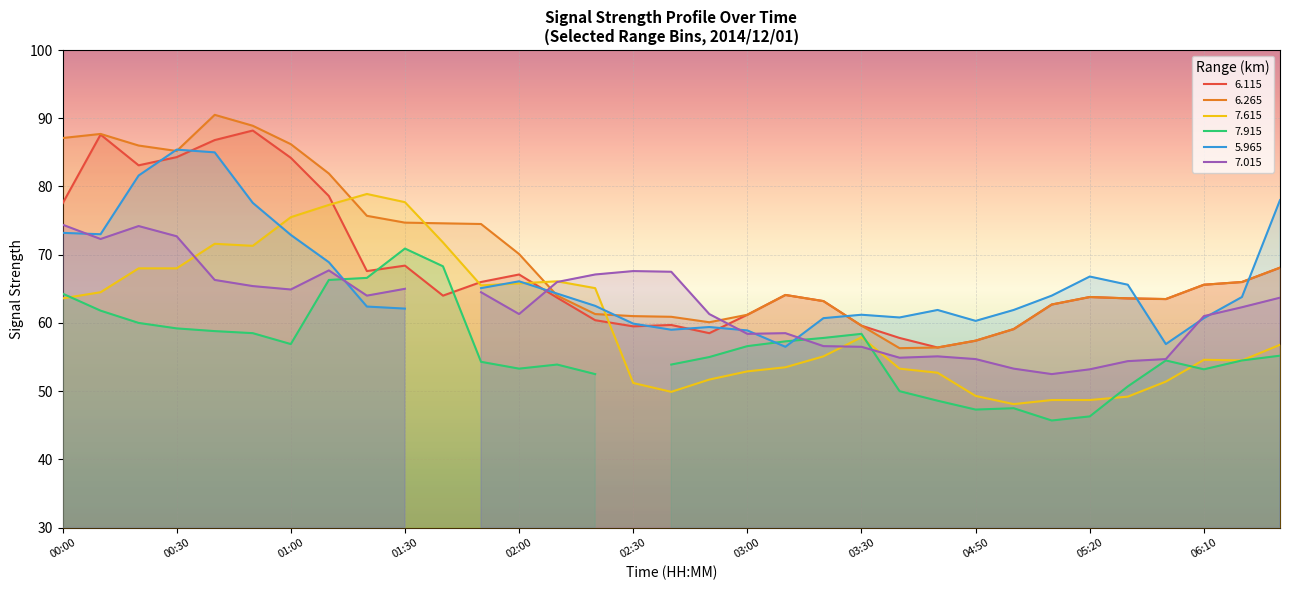

Is the value of 6.115 at 02:40 greater than the value of 7.915 at 06:30?

Yes